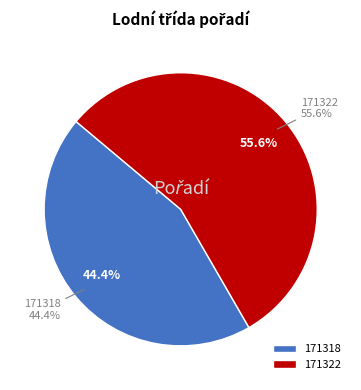

What percentage do 171322 and 171318 together represent?

100.0%